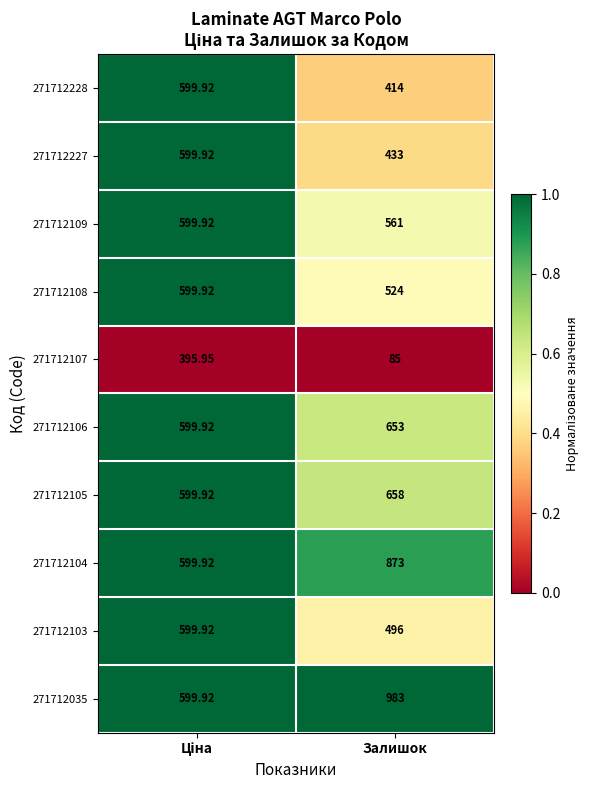

Is the value of 271712103 at Залишок greater than the value of 271712035 at Залишок?

No